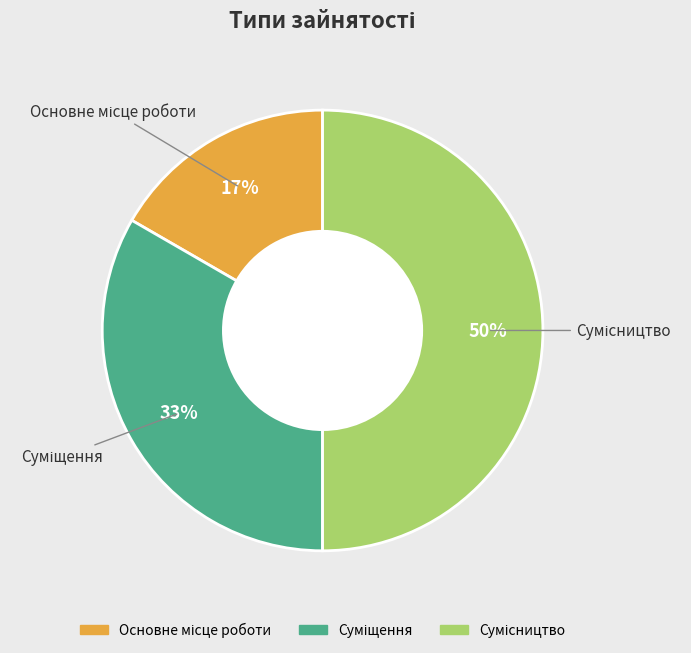

To the nearest percent, what is the difference between the largest and smallest slice percentages?

33%